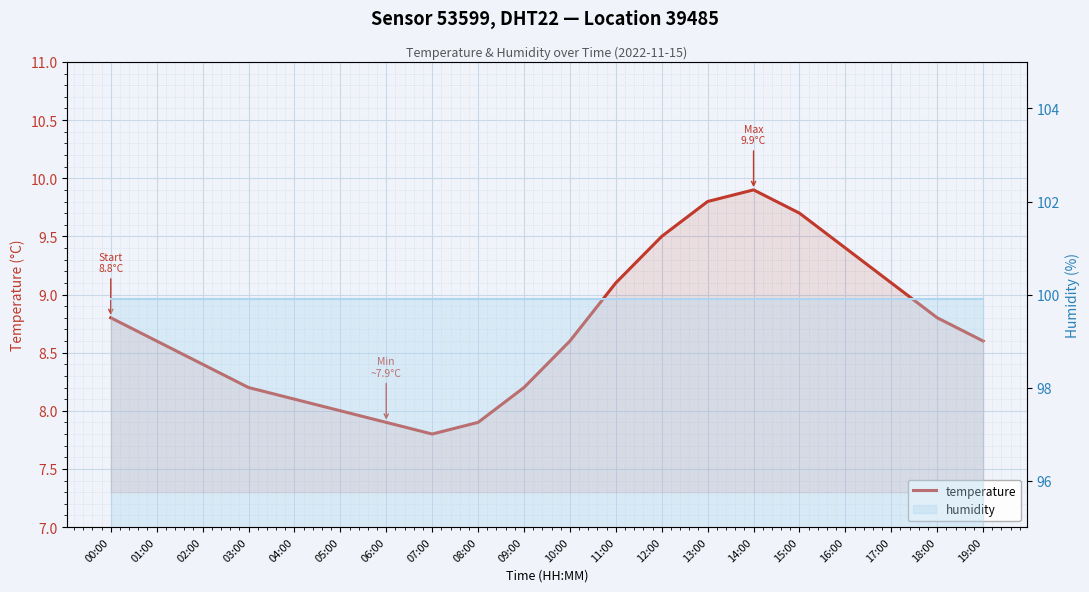

How many interior local peaks (higher than both neighbors) does the data have?

1